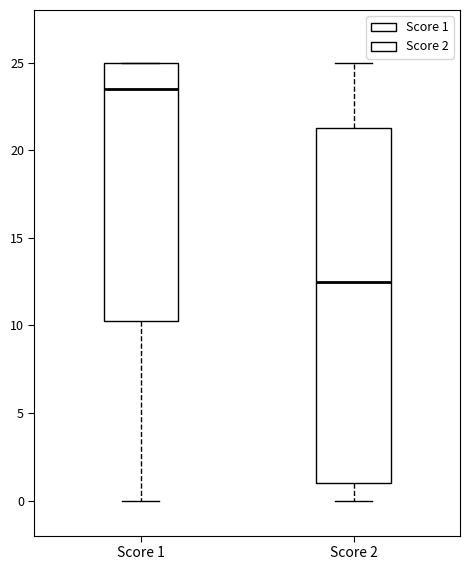

Reading left to right, transcribe this box plot: for each box, give where its median line is, the range the box spans, and where its two whiskers end, as read against the y-axis. The values are not printed on the chart, so give them approximately, as read against the axis.

Score 1: median 23.5, box 10.5 to 25.0, whiskers 0.0 to 25.0
Score 2: median 12.5, box 1.0 to 21.5, whiskers 0.0 to 25.0